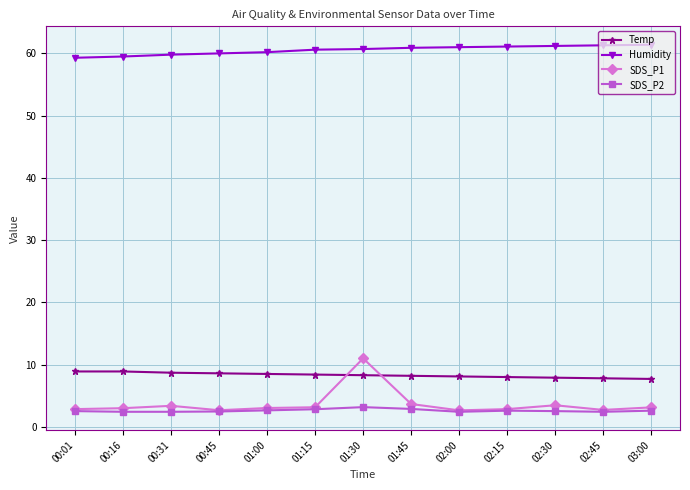

What is the maximum value for SDS_P2?

3.2